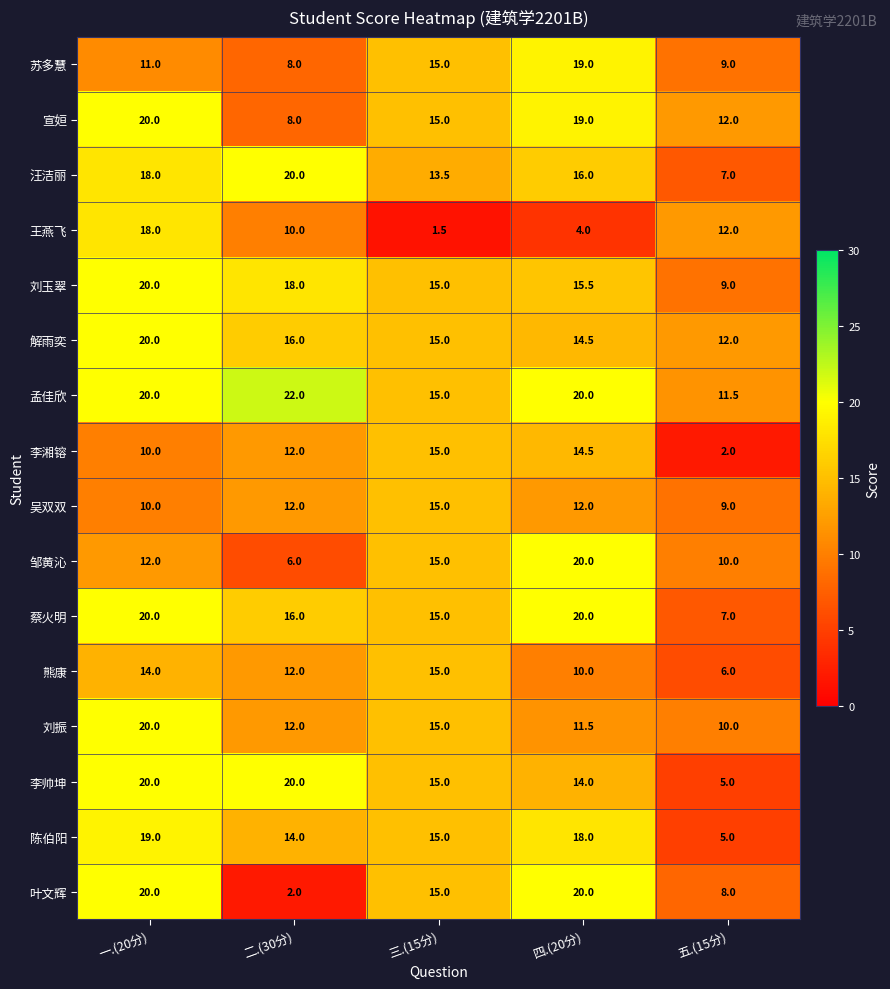

Which series has the largest total across all categories?

孟佳欣